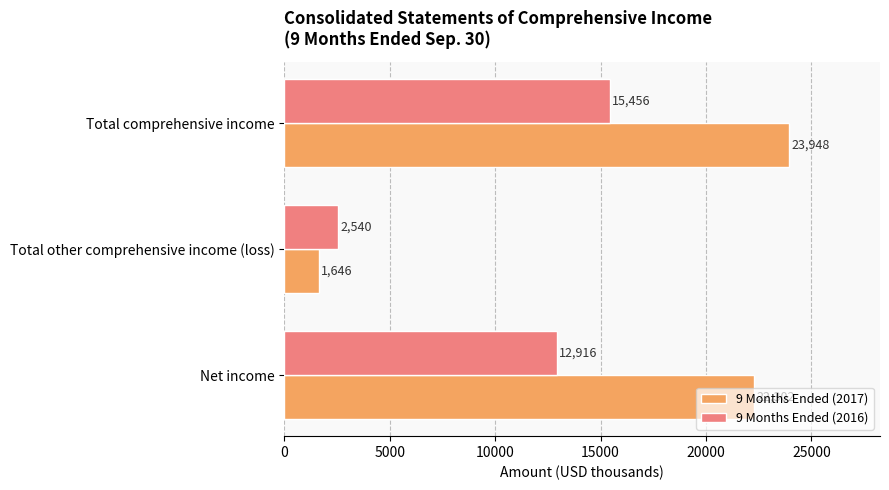

Rank the categories by 9 Months Ended (2016) value from lowest to highest.

Total other comprehensive income (loss), Net income, Total comprehensive income